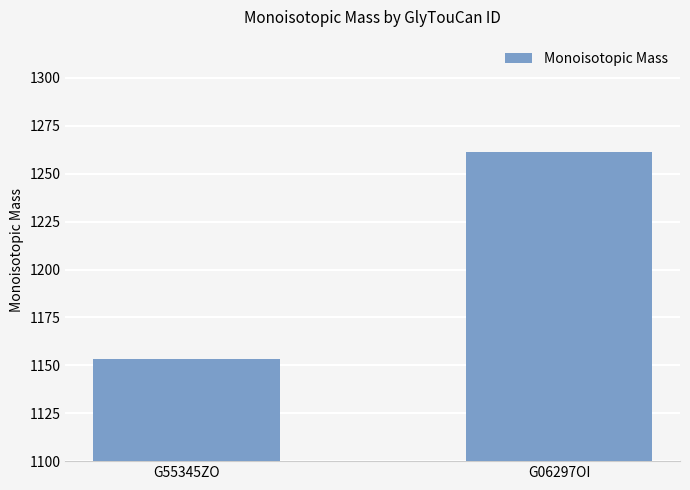

Is it true that the value at G06297OI is 1261.4?

True